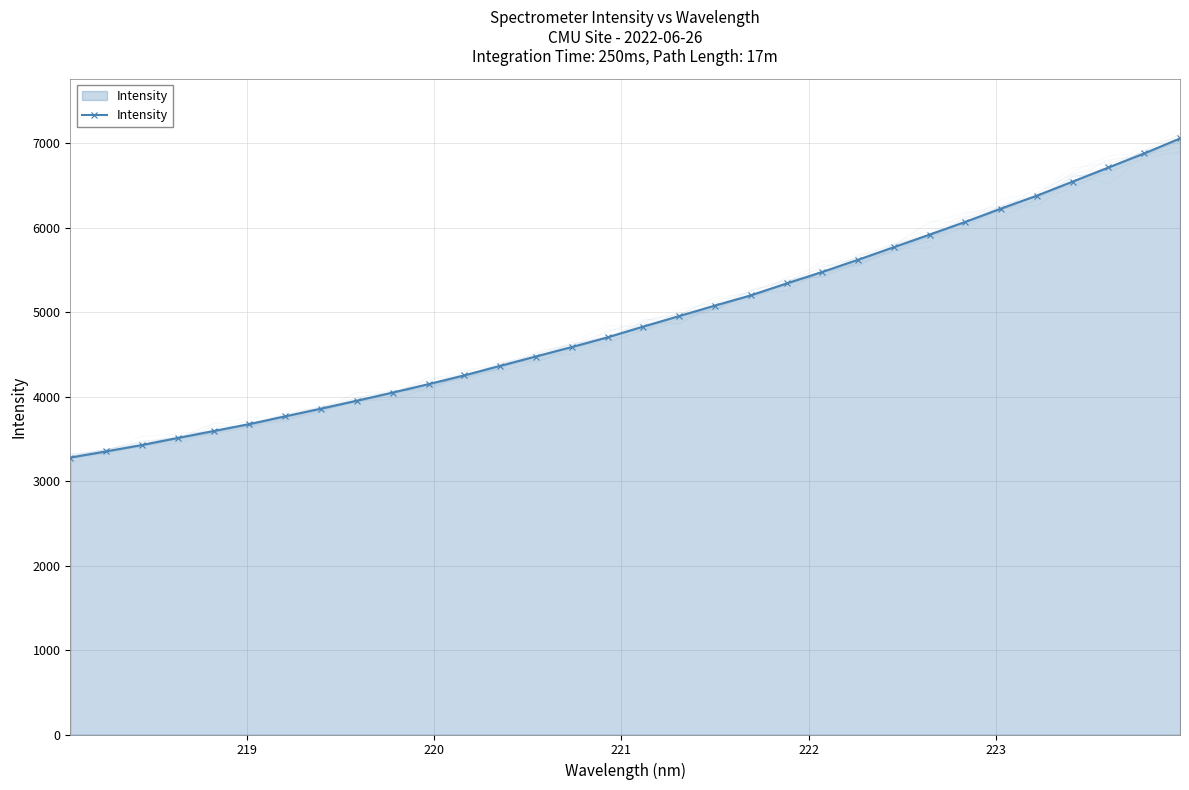

At which category does the chart reach its minimum across all series?

218